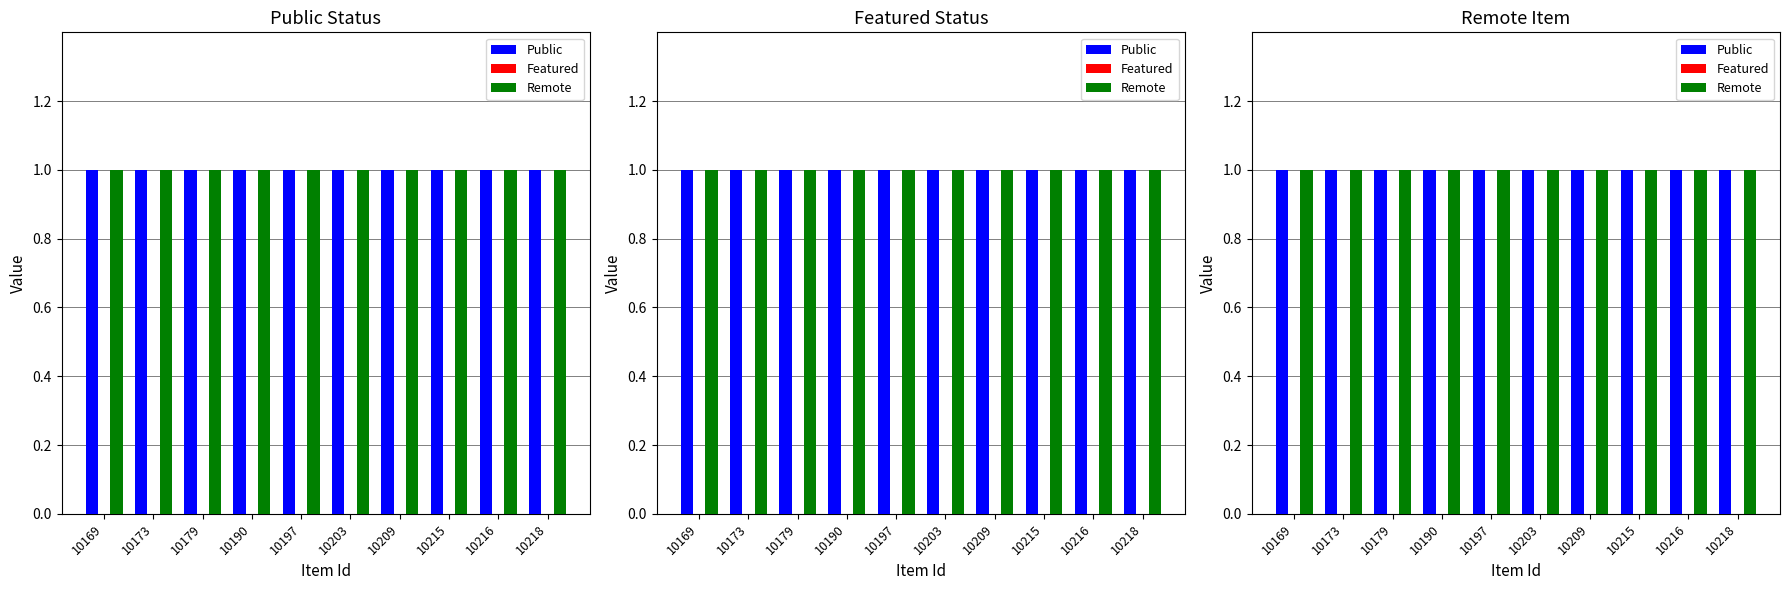

How many distinct data groups are displayed?

3